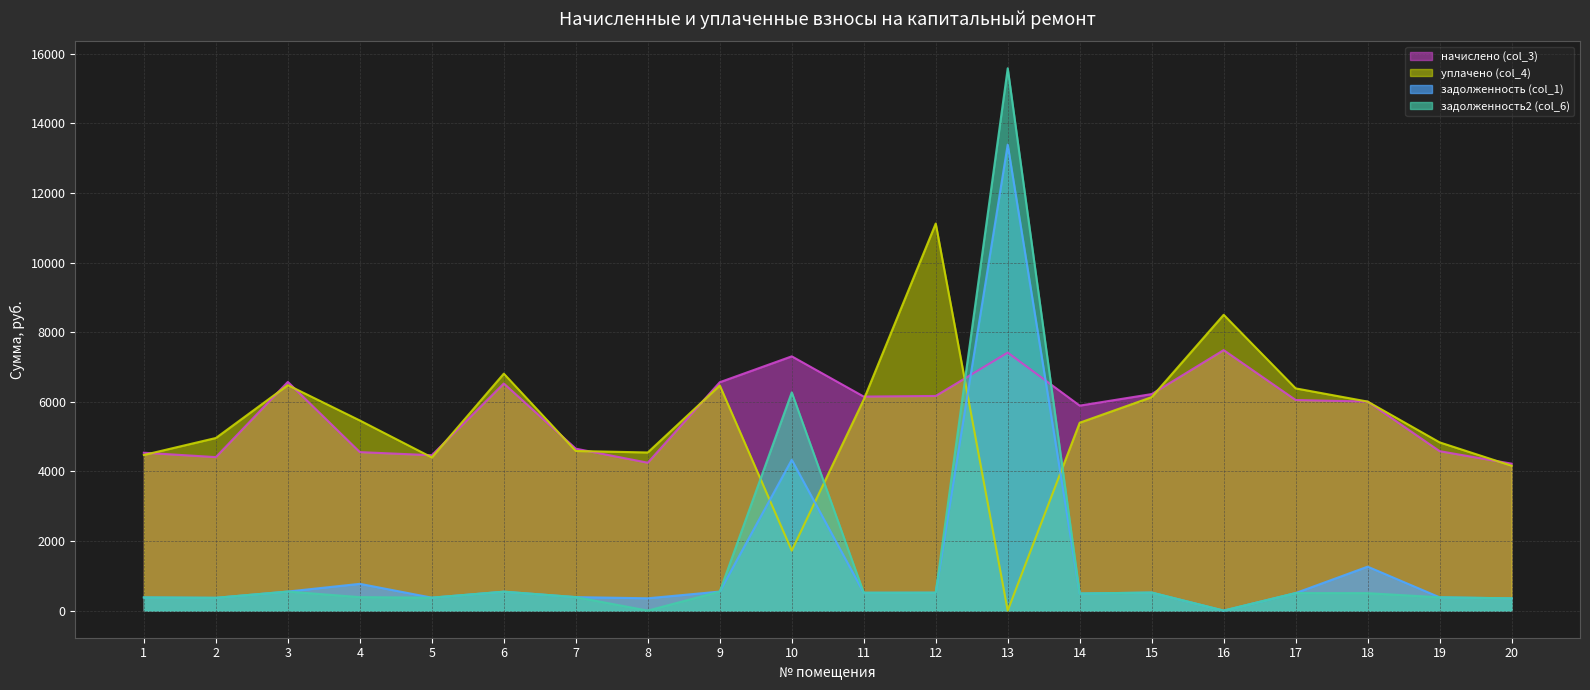

How many times do задолженность (col_1) and уплачено (col_4) cross each other?

4